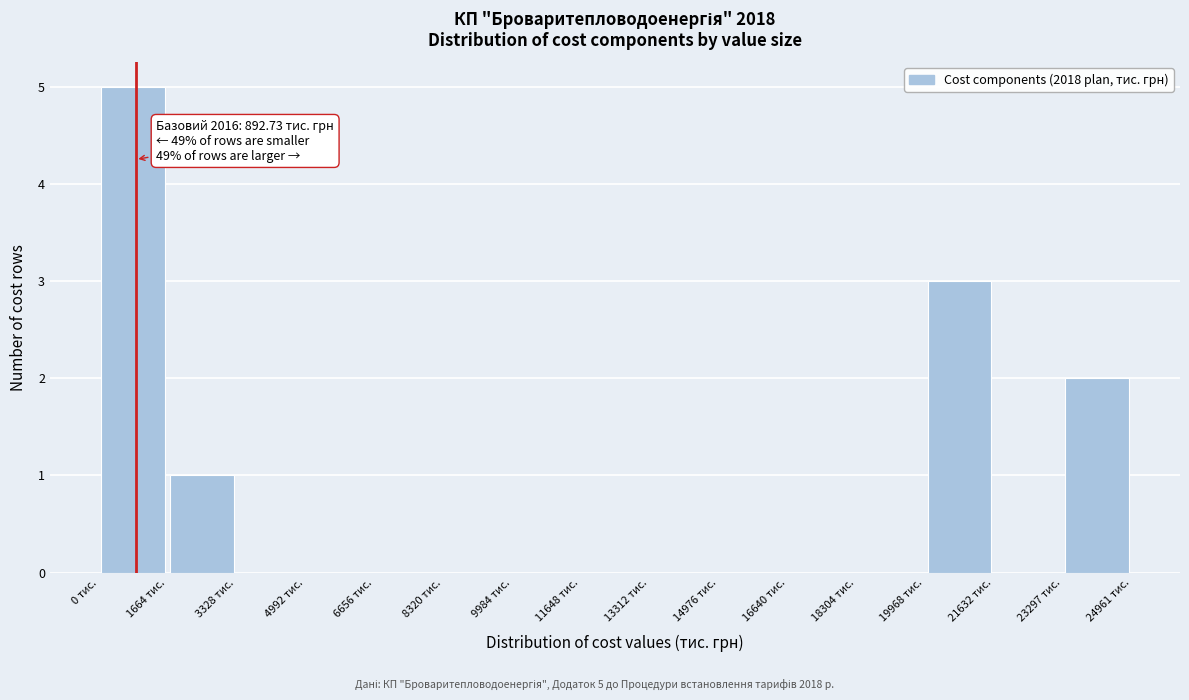

Which range on the x-axis has the tallest bar?

0 to 1600